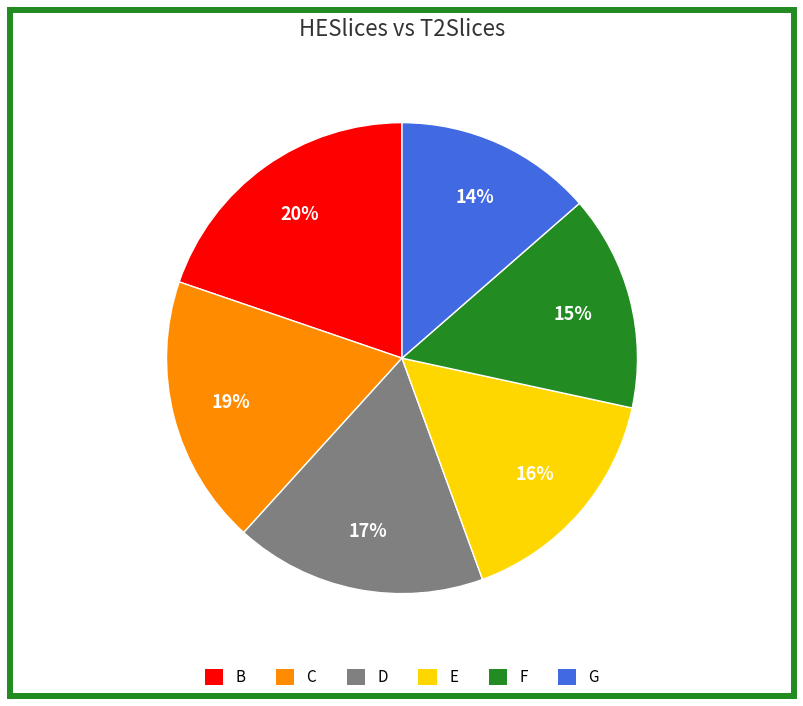

Which category has the smallest portion of the pie?

G